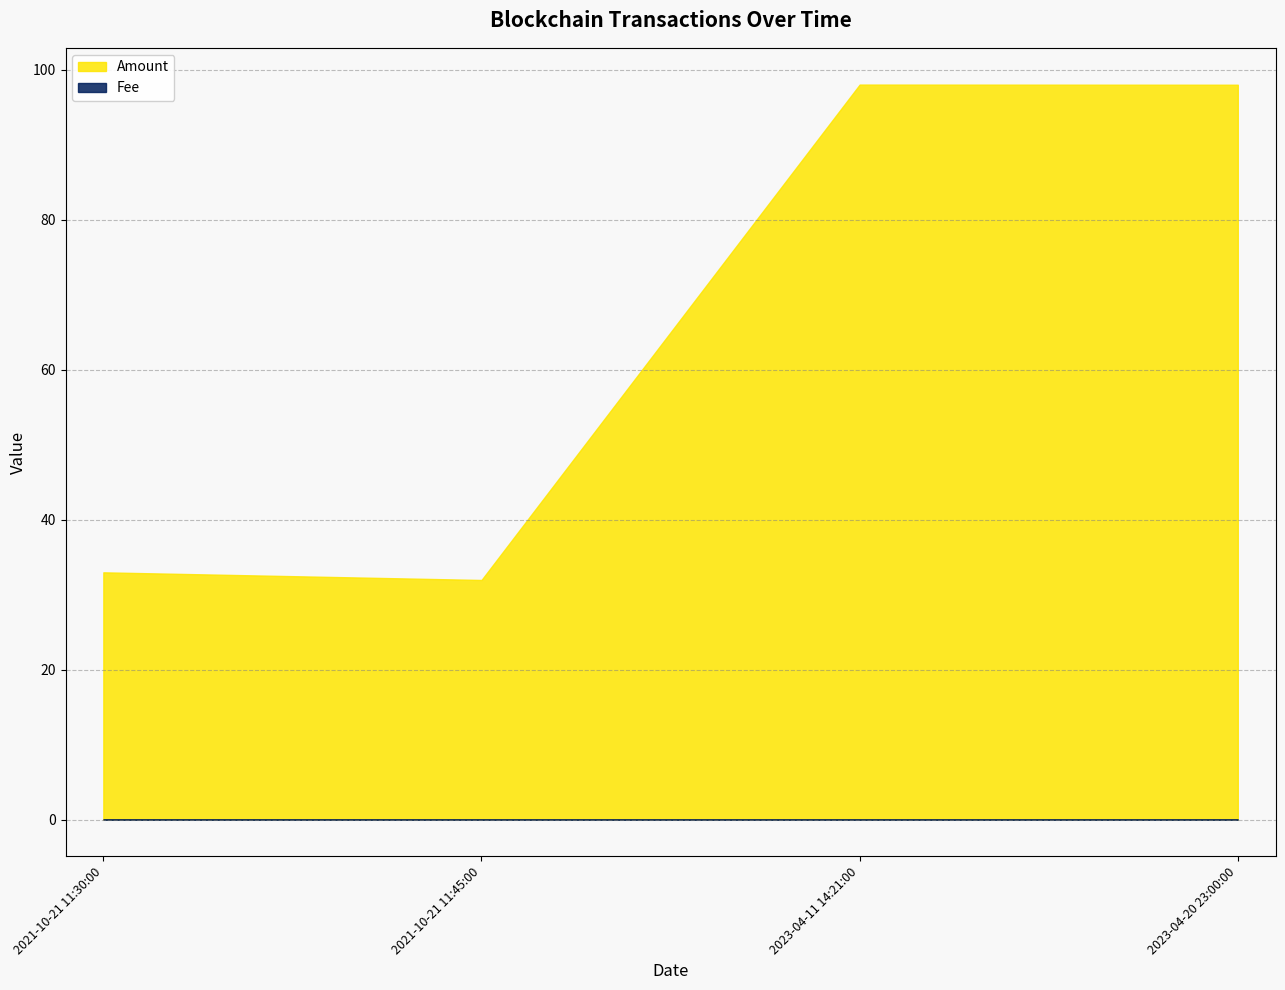

Which series has the largest range (max minus min)?

Amount